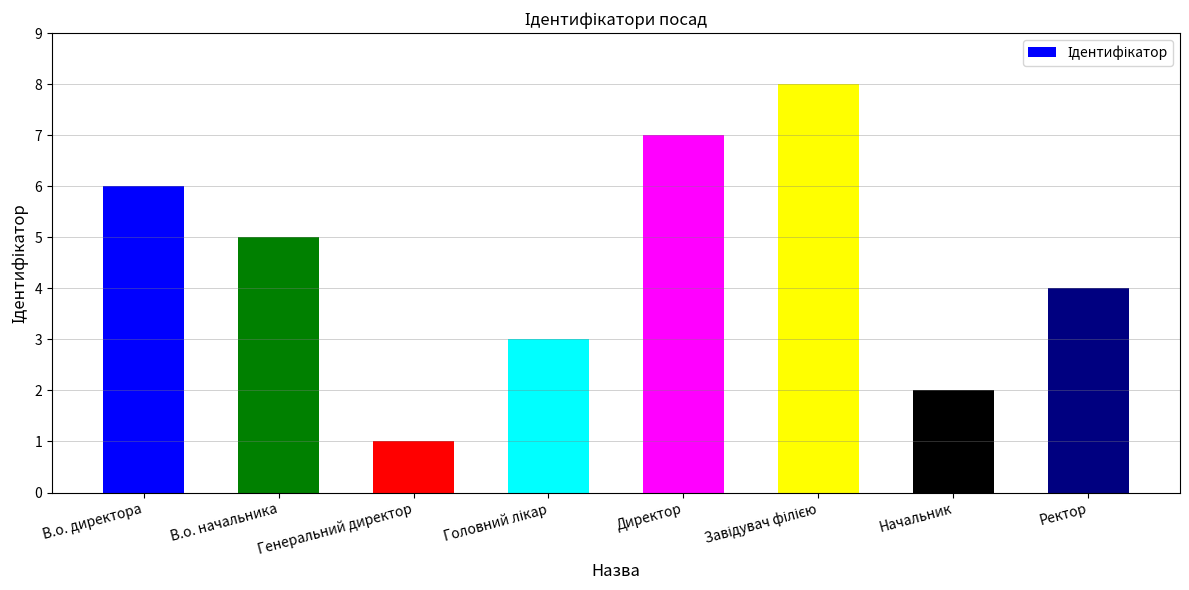

How many distinct data groups are displayed?

1